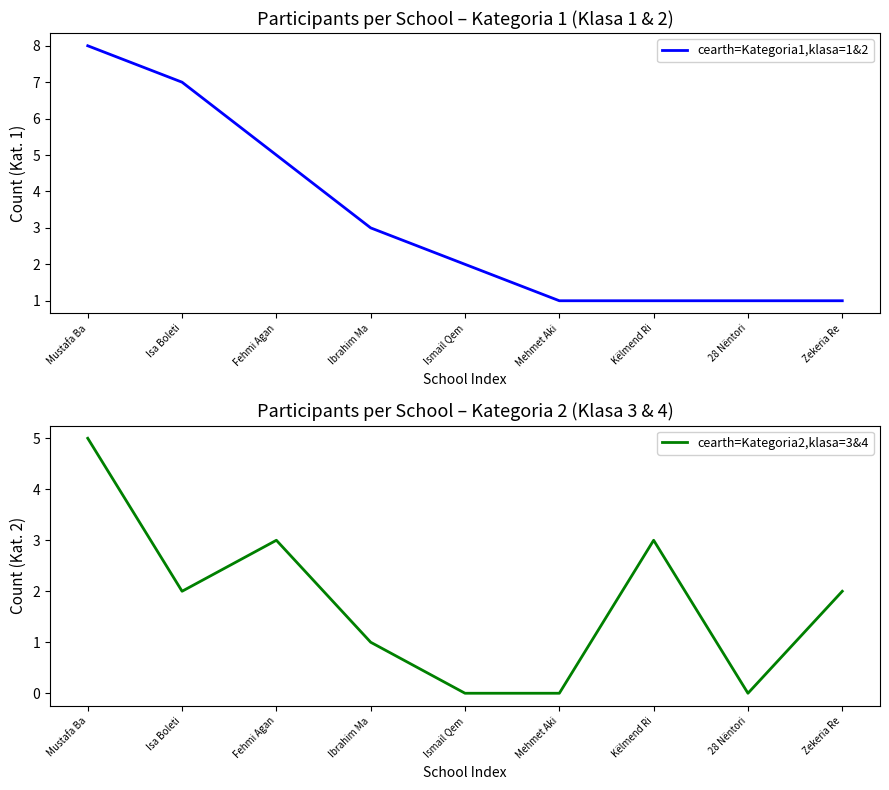

List the series in order of their overall mean, highest first.

cearth=Kategoria1,klasa=1&2, cearth=Kategoria2,klasa=3&4